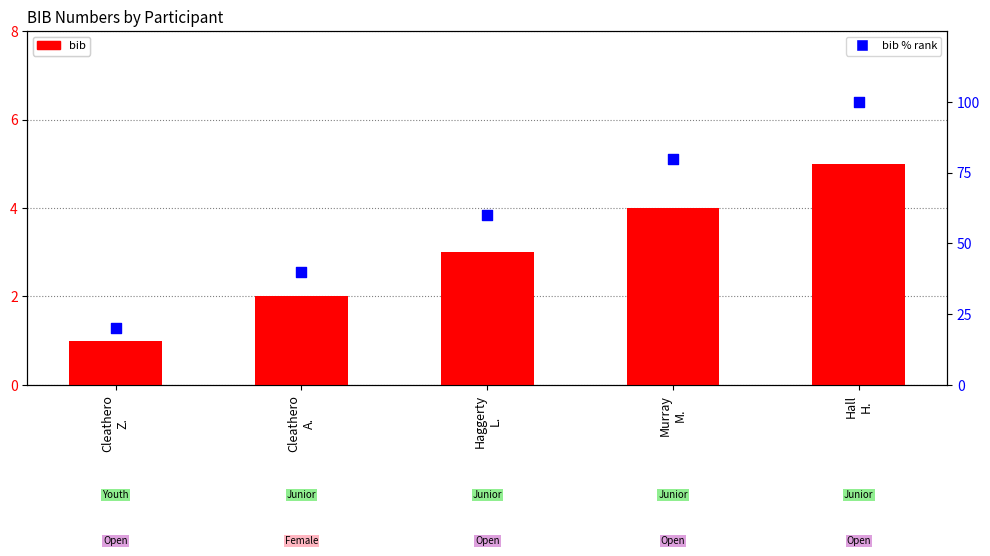

What are all the series names shown in the legend?

bib, bib % rank